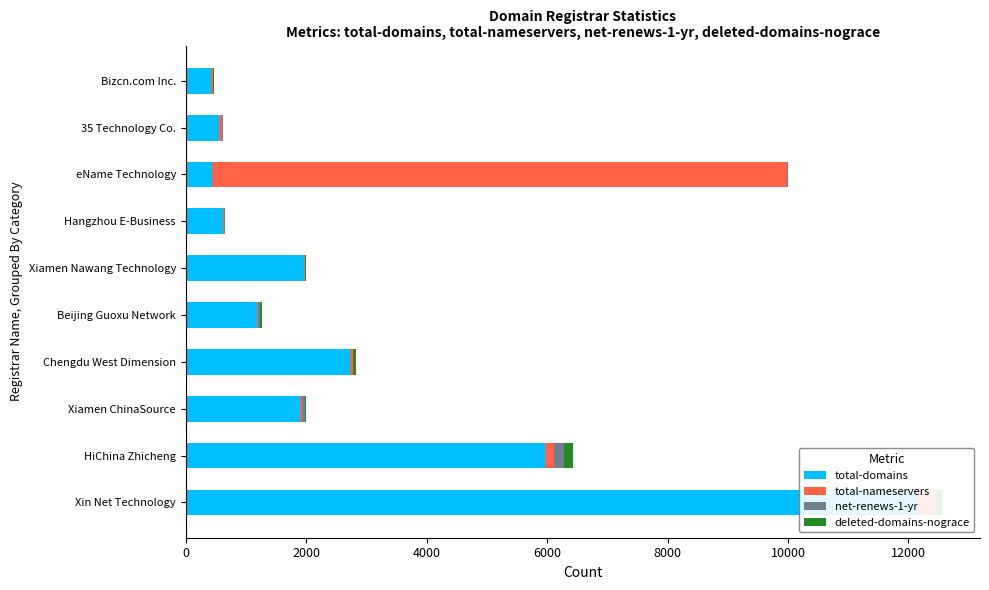

What is the total value across all series at Hangzhou E-Business?

652